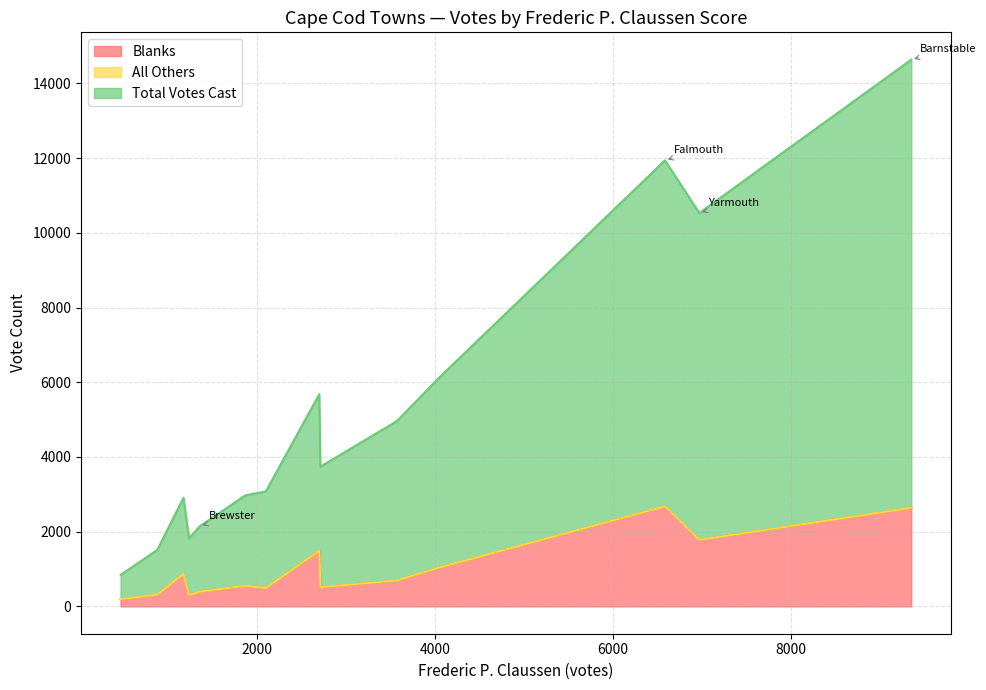

The Blanks series shows 1780 at Yarmouth. True or false?

True